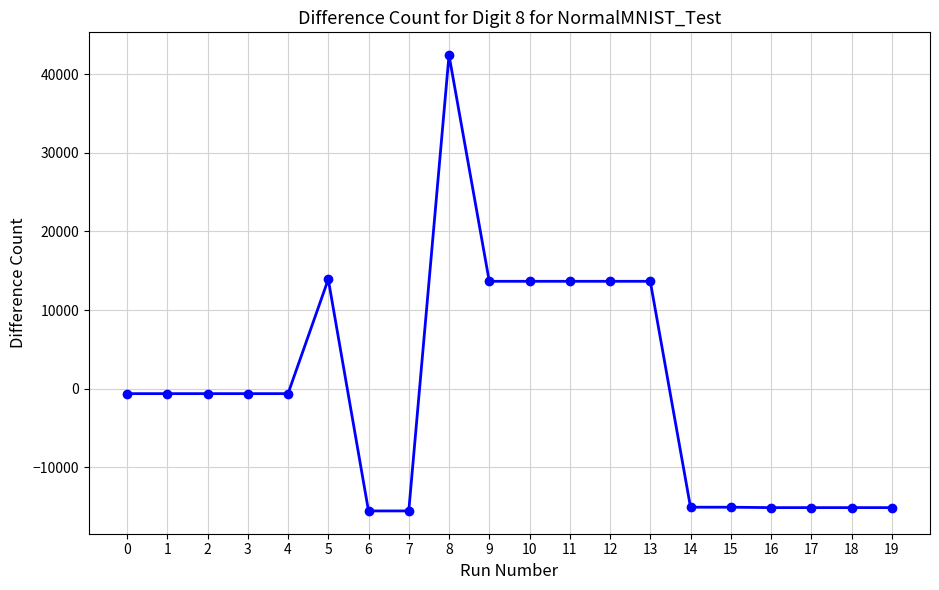

How many values are below zero?

13